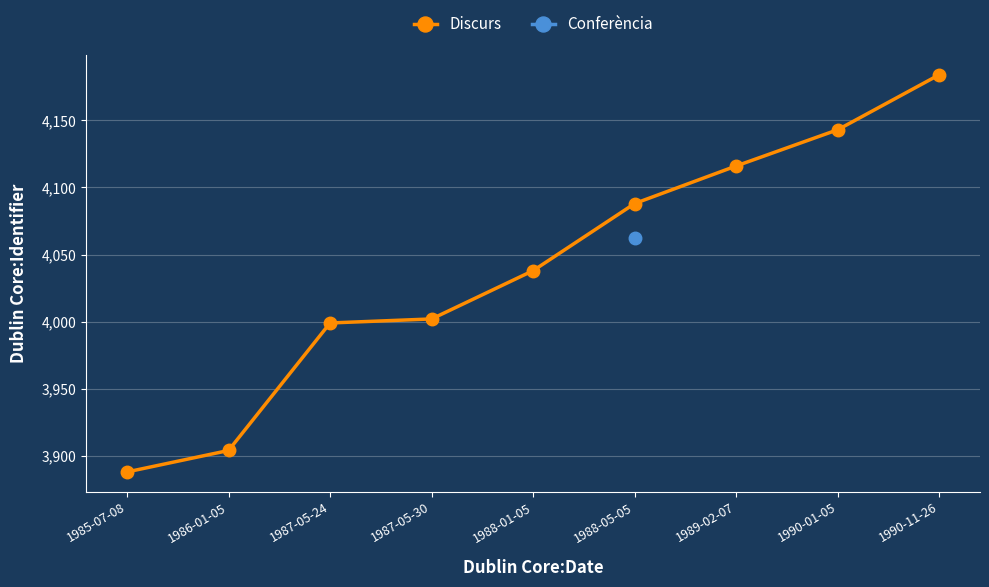

Which category has the lowest value across all series?

1985-07-08